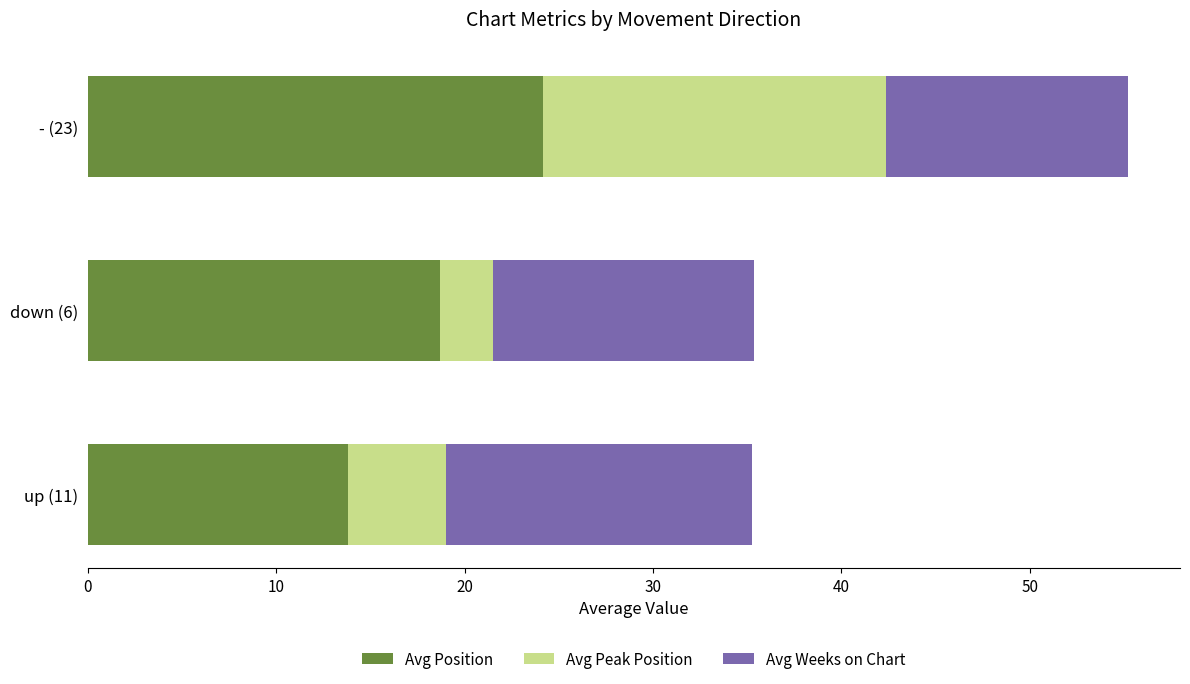

Which category has the highest value in the Avg Position series?

- (23)